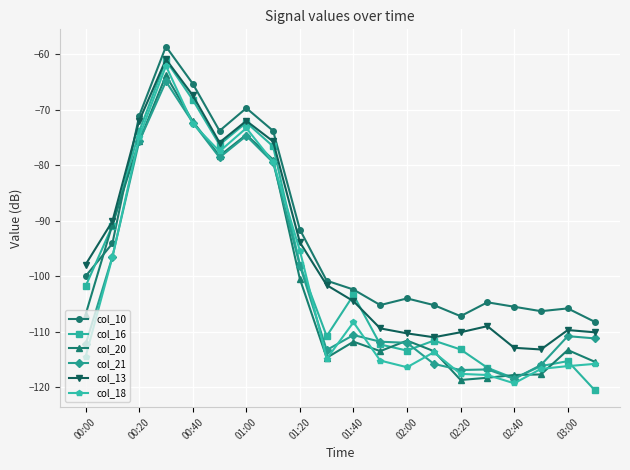

How many lines are shown in the chart?

6